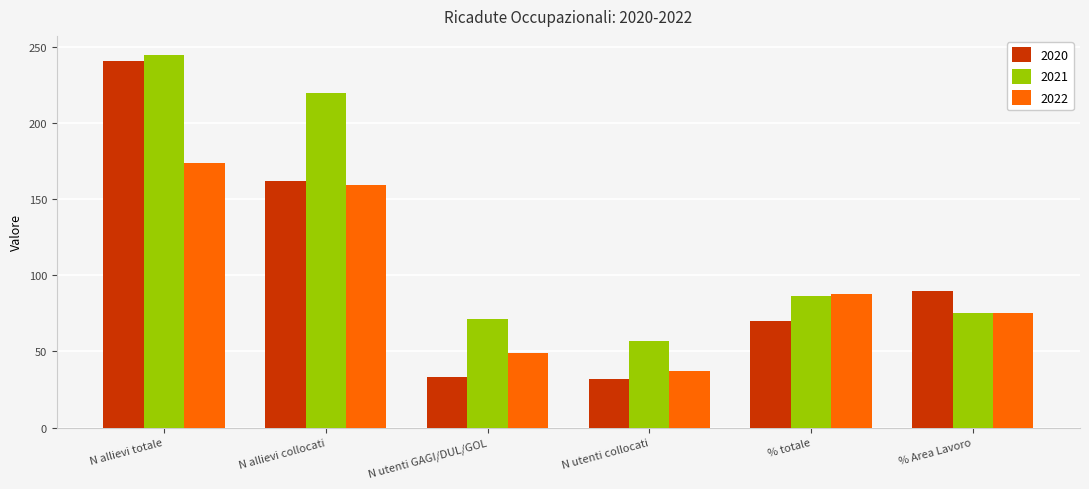

Is the value of 2021 at % totale greater than the value of 2022 at % Area Lavoro?

Yes